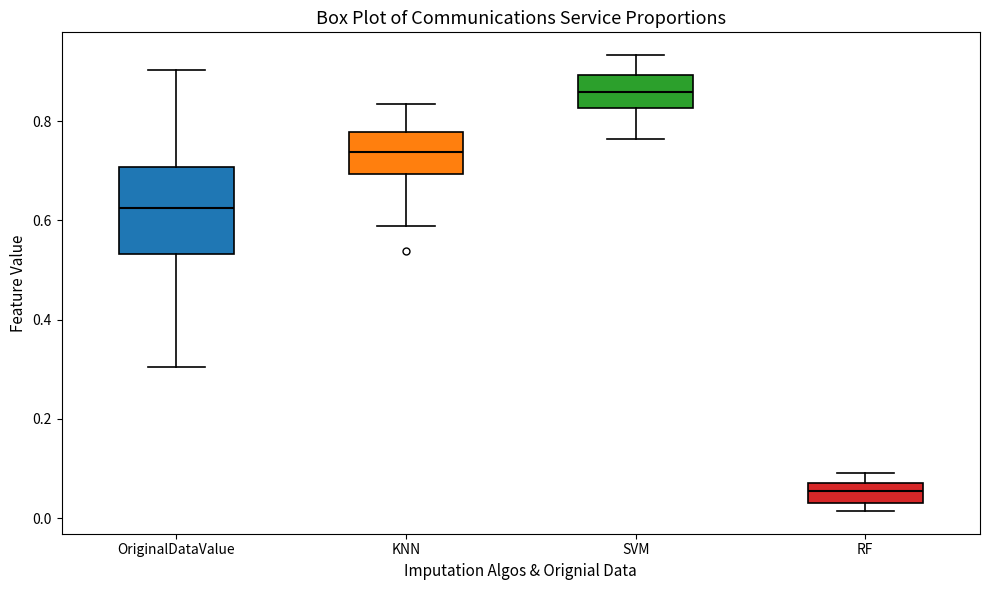

Reading left to right, transcribe this box plot: for each box, give where its median line is, the range the box spans, and where its two whiskers end, as read against the y-axis. The values are not printed on the chart, so give them approximately, as read against the axis.

OriginalDataValue: median 0.62, box 0.54 to 0.70, whiskers 0.30 to 0.90
KNN: median 0.74, box 0.70 to 0.78, whiskers 0.58 to 0.84
SVM: median 0.86, box 0.82 to 0.90, whiskers 0.76 to 0.94
RF: median 0.06, box 0.04 to 0.08, whiskers 0.02 to 0.10